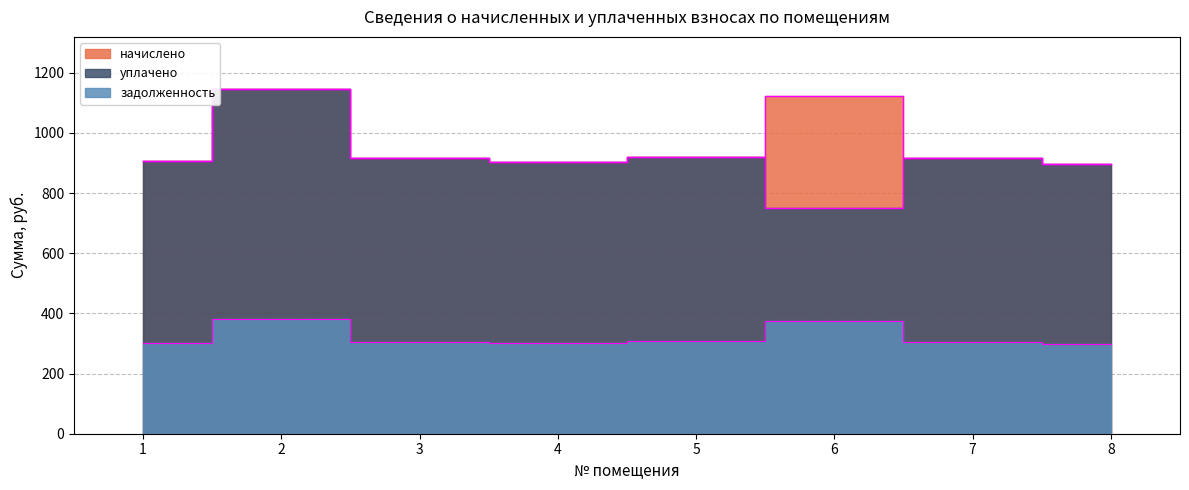

Which series has the largest range (max minus min)?

уплачено